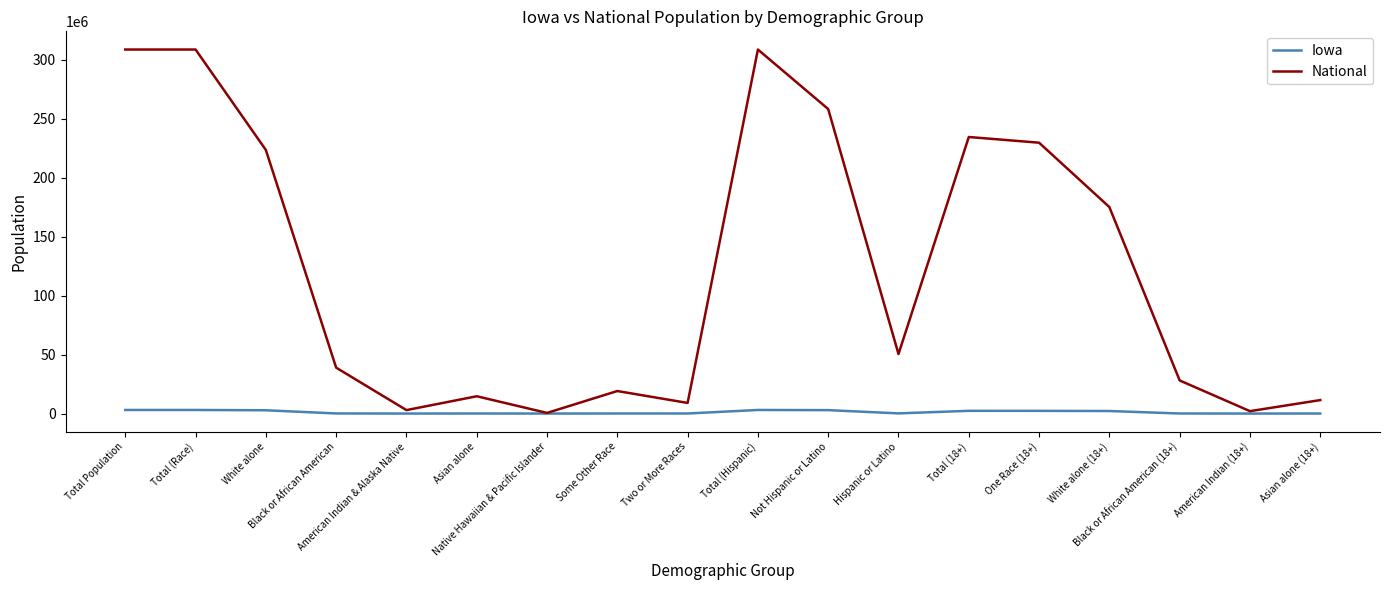

Rank the series by their maximum value, from lowest to highest.

Iowa, National